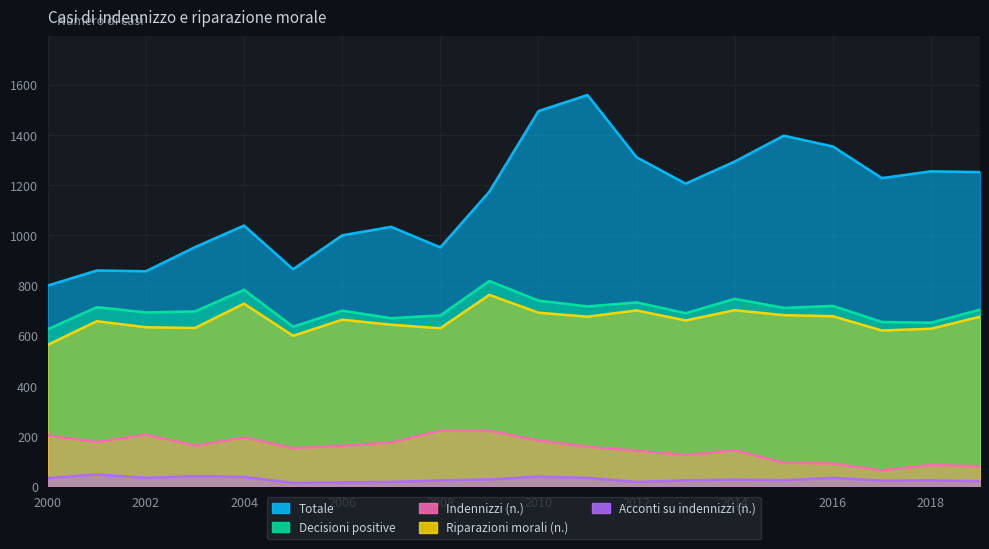

What is the maximum value for Indennizzi (n.)?

222